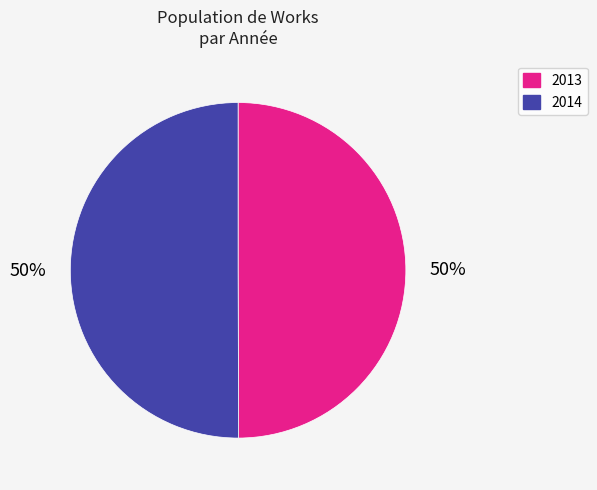

How many segments does this pie chart have?

2